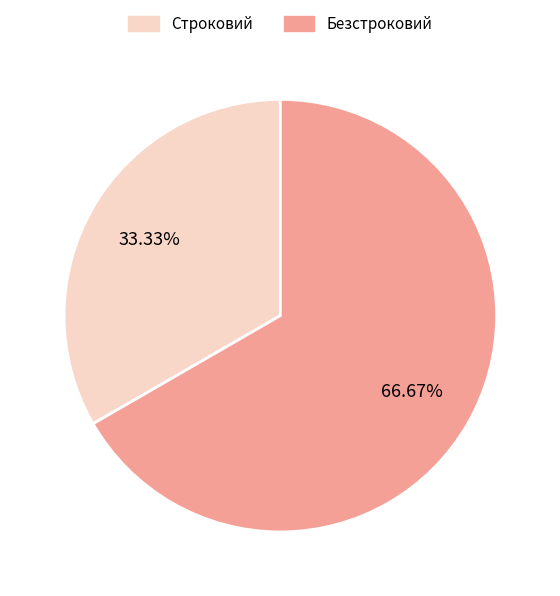

The Строковий slice represents 33% of the pie. True or false?

True